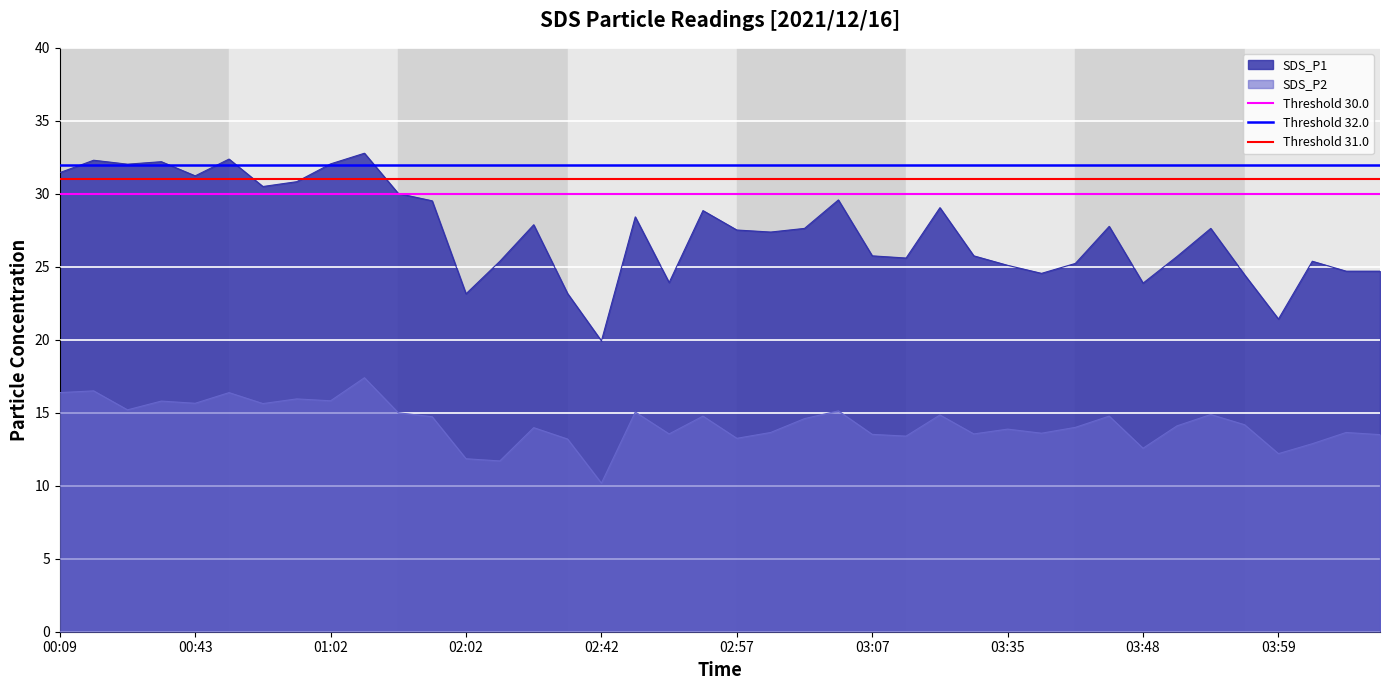

The SDS_P2 series shows 24.4 at 03:35. True or false?

False